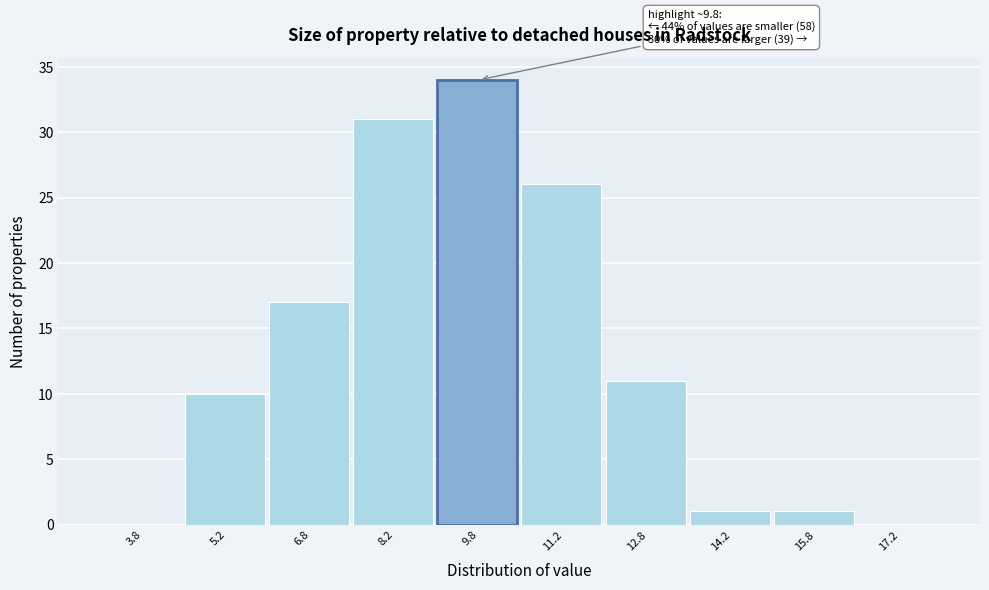

Over which range of the x-axis is the bar tallest?

9.0 to 10.5